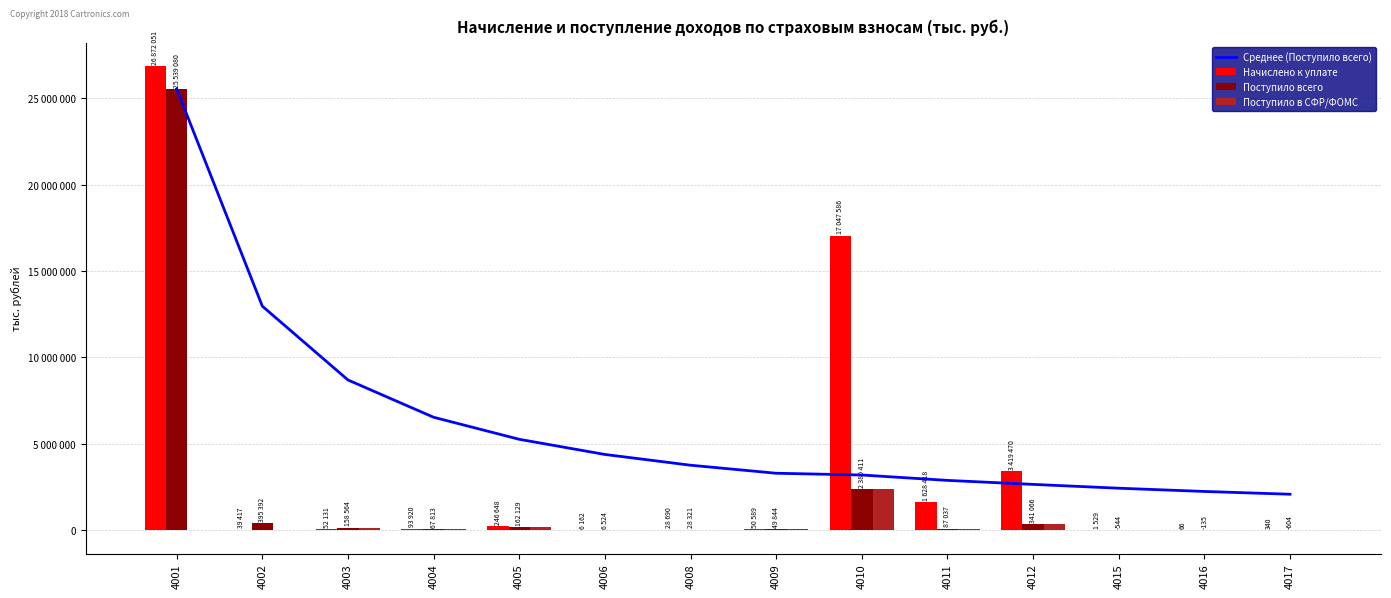

Between 4010 and 4015, which series saw the biggest shift?

Начислено к уплате